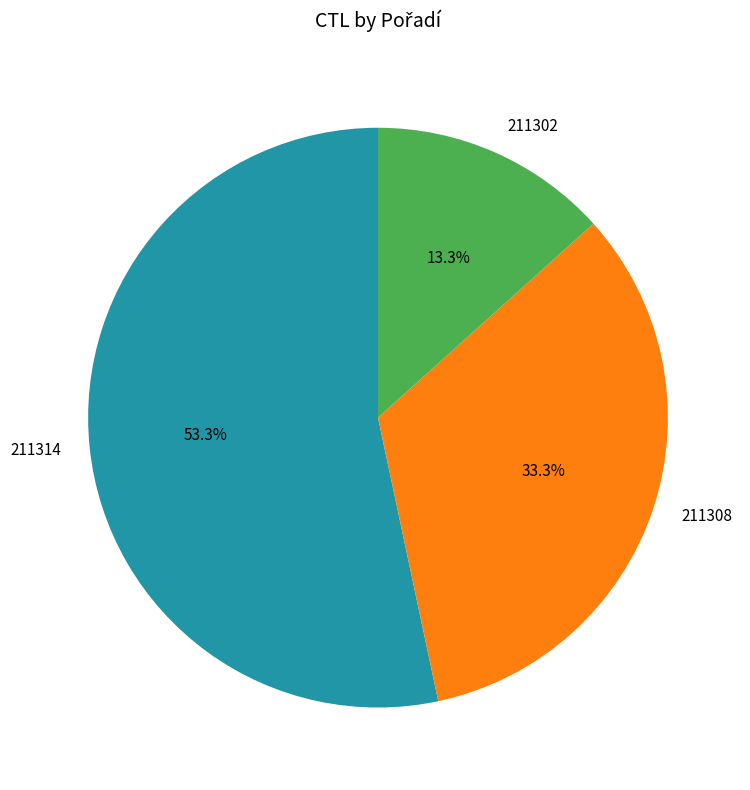

How much of the chart is everything except 211308?

66.7%